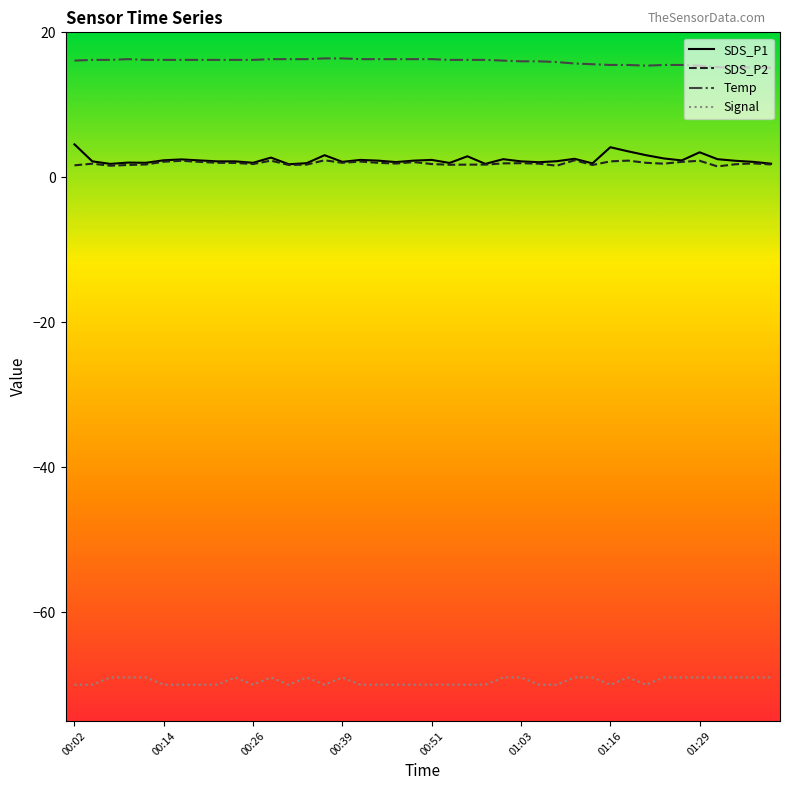

At how many categories does at least one series exceed -39?

40